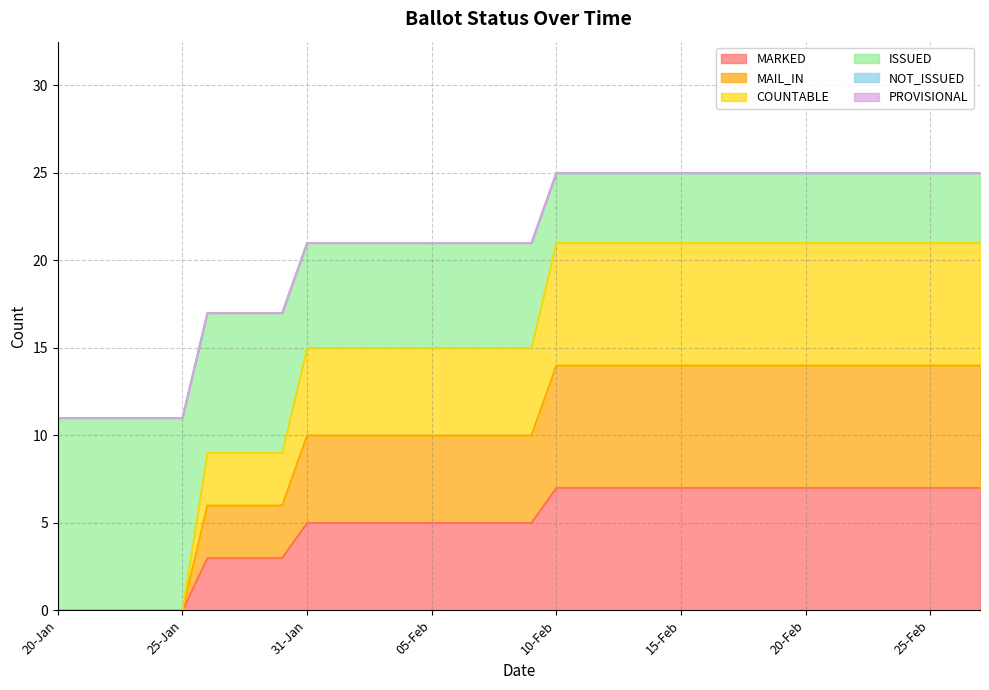

At how many categories does at least one series exceed 21?

18